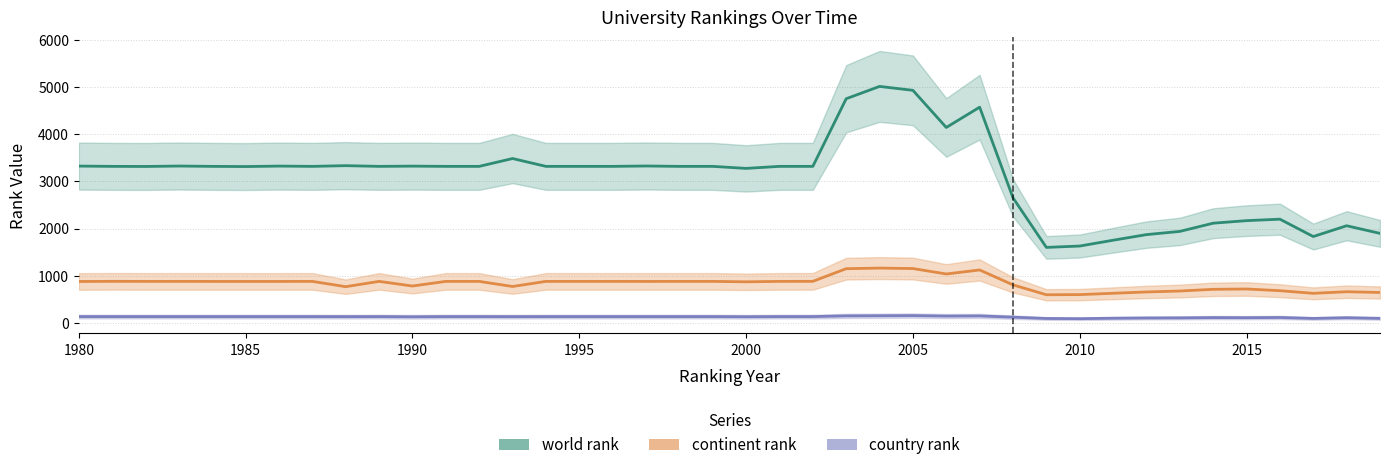

At how many categories does at least one series exceed 4706?

3